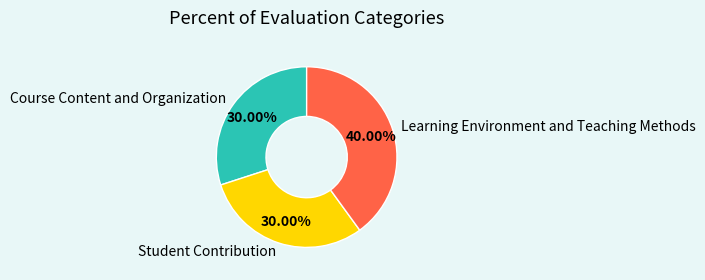

Which category has the biggest portion of the pie?

Learning Environment and Teaching Methods